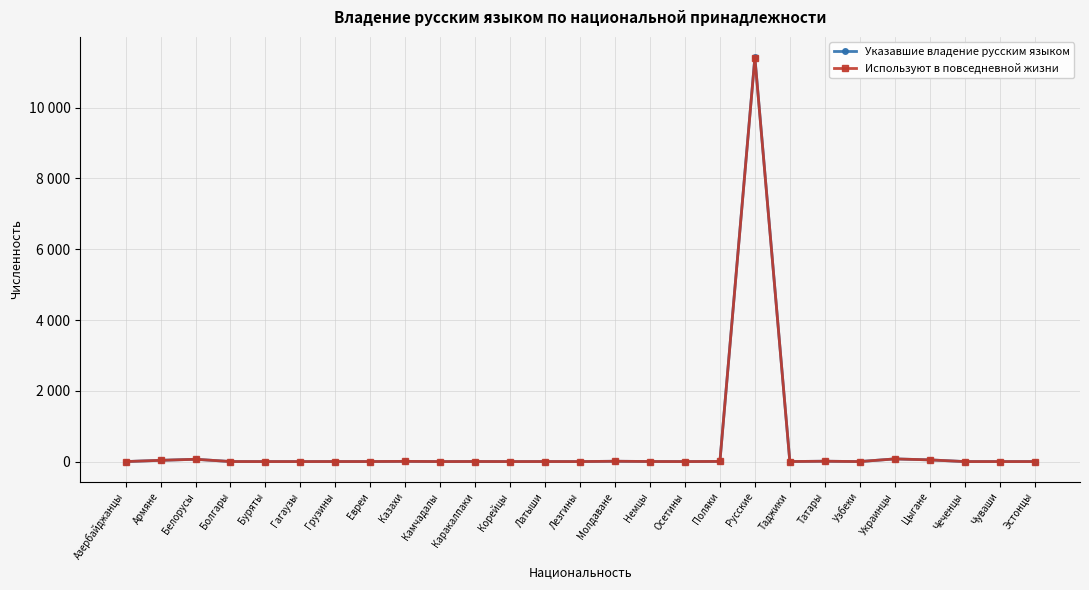

Which series changed the most between Казахи and Осетины?

Указавшие владение русским языком